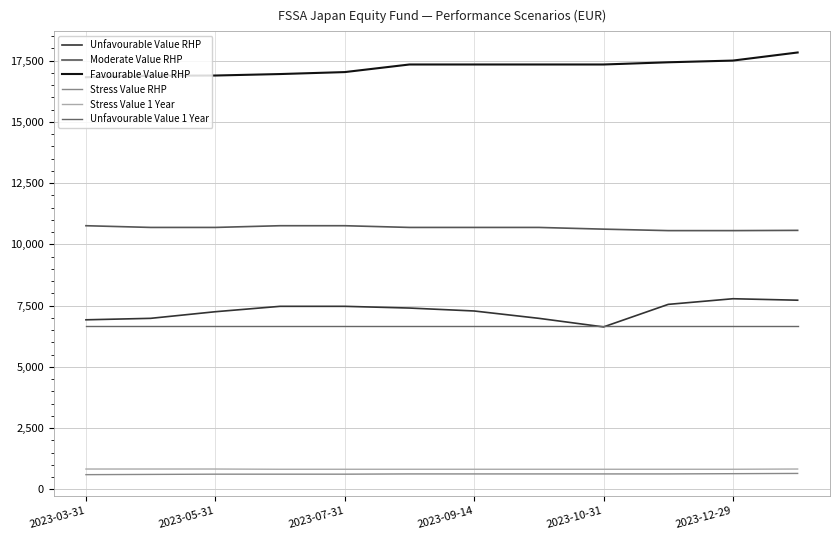

What are all the series names shown in the legend?

Unfavourable Value RHP, Moderate Value RHP, Favourable Value RHP, Stress Value RHP, Stress Value 1 Year, Unfavourable Value 1 Year